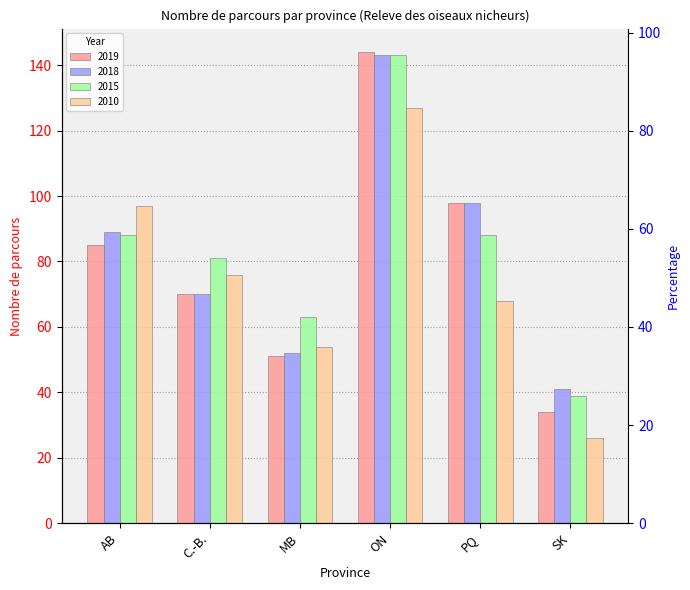

Which series has the largest total across all categories?

2015